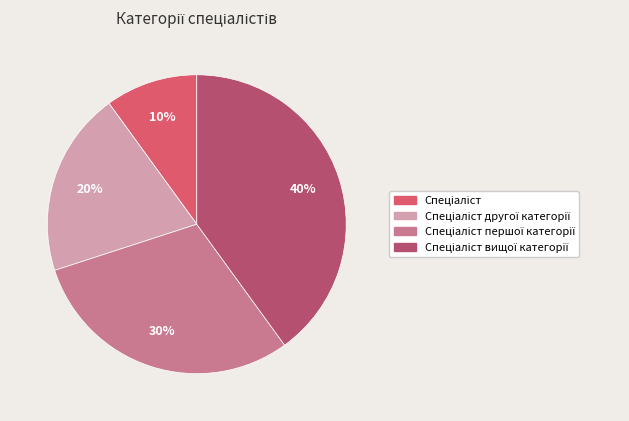

To the nearest percent, what is the difference between the largest and smallest slice percentages?

30%